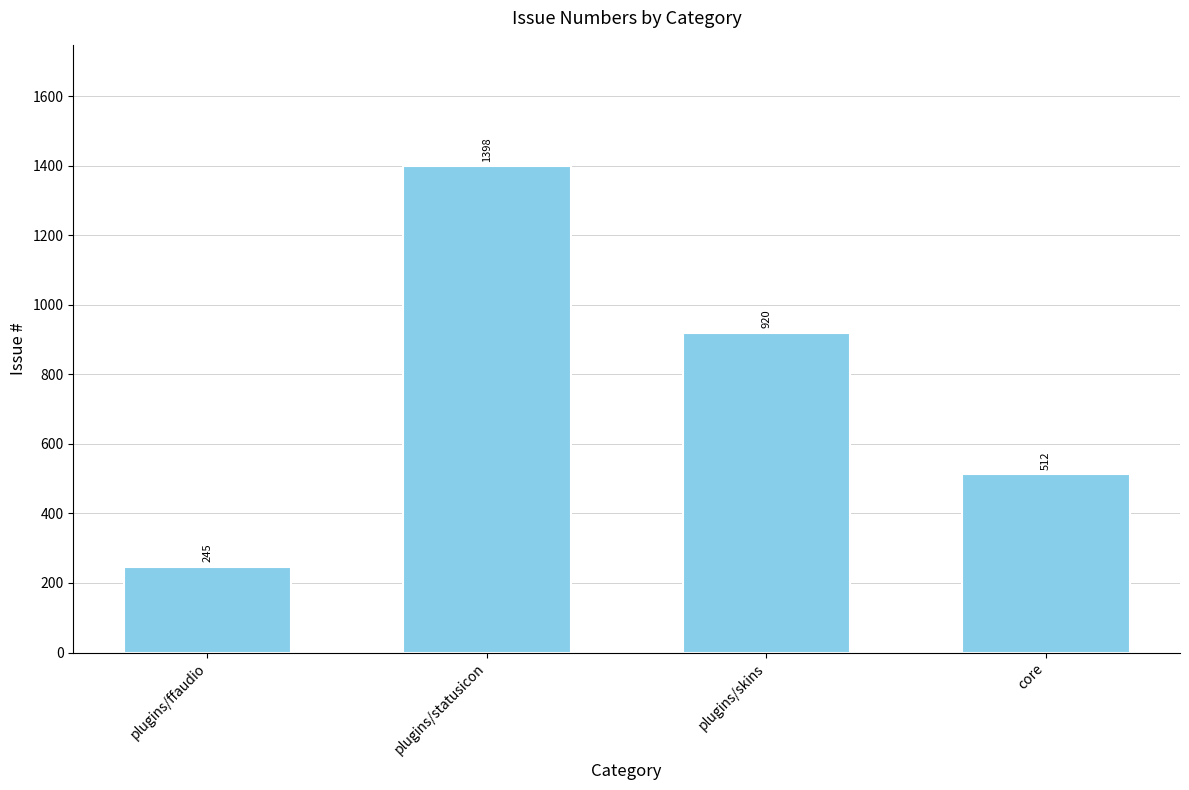

Count the number of categories in the chart.

4